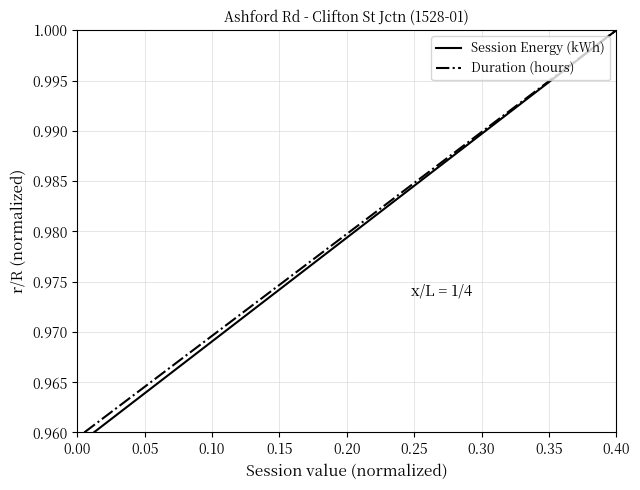

Rank the series by their maximum value, from lowest to highest.

Session Energy (kWh), Duration (hours)